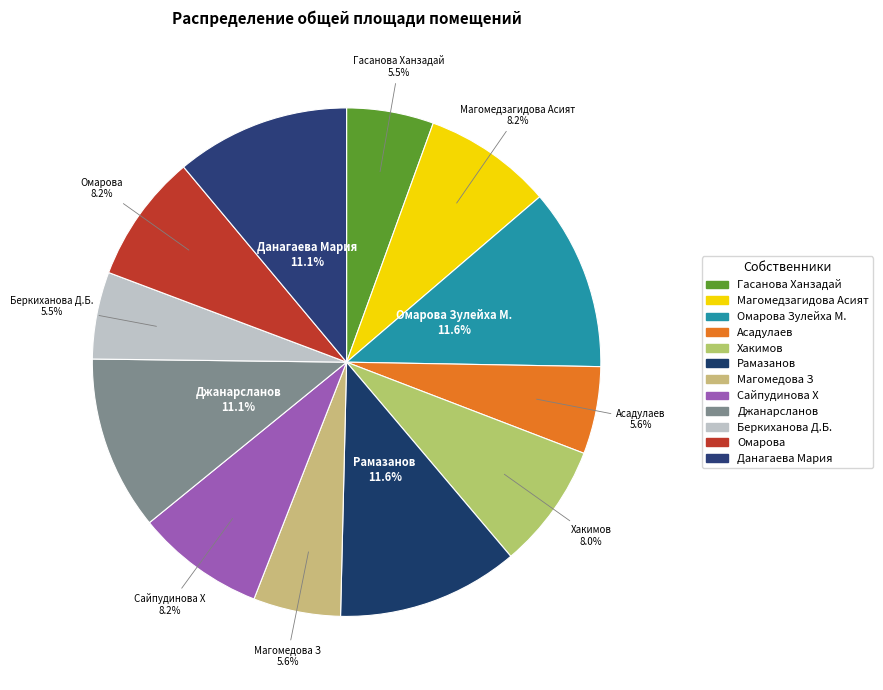

Which slice is the smallest?

Гасанова Ханзадай